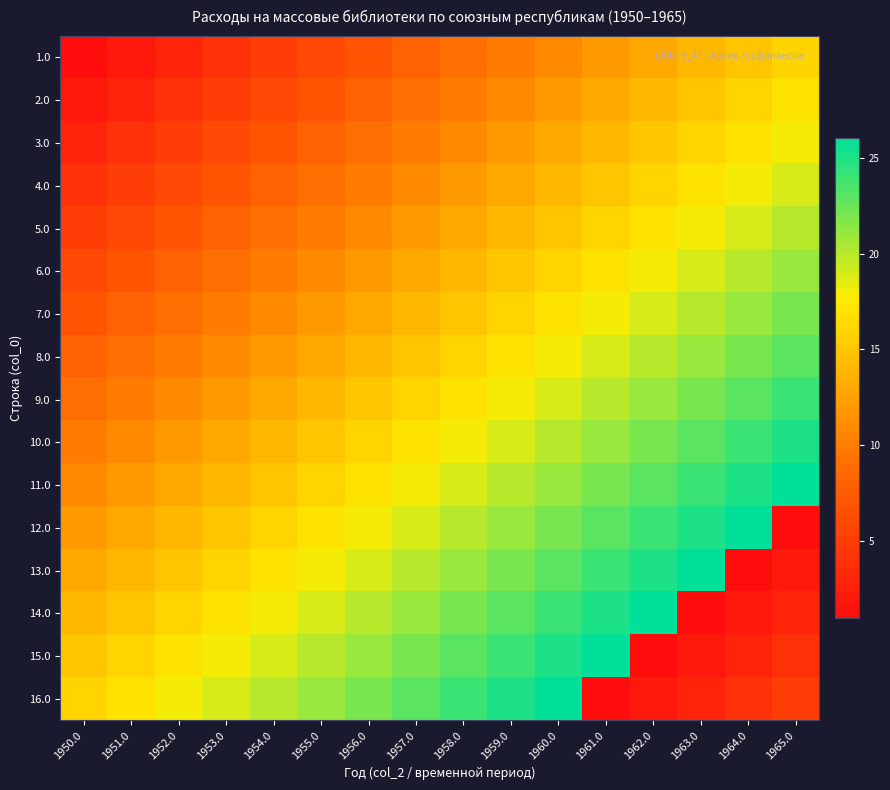

What is the total value across all series at 1955.0?

216